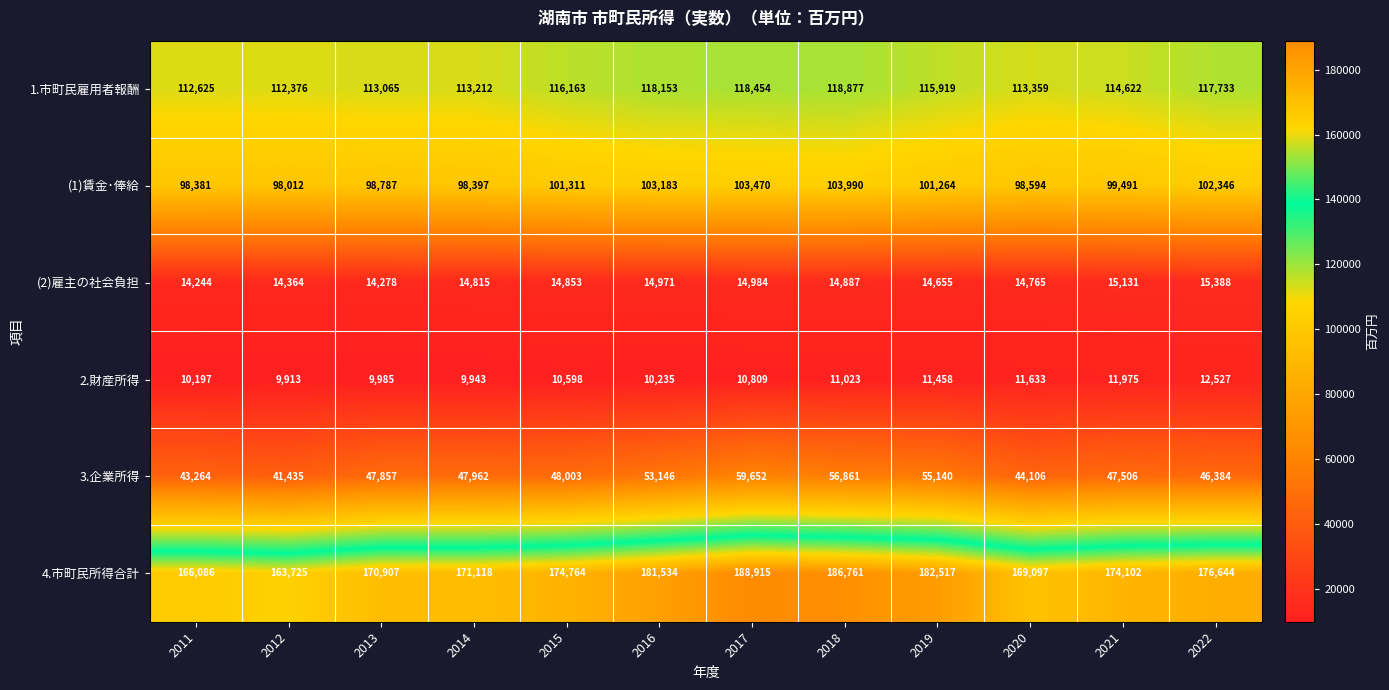

The value of 3.企業所得 at 2017 is 59652. True or false?

True